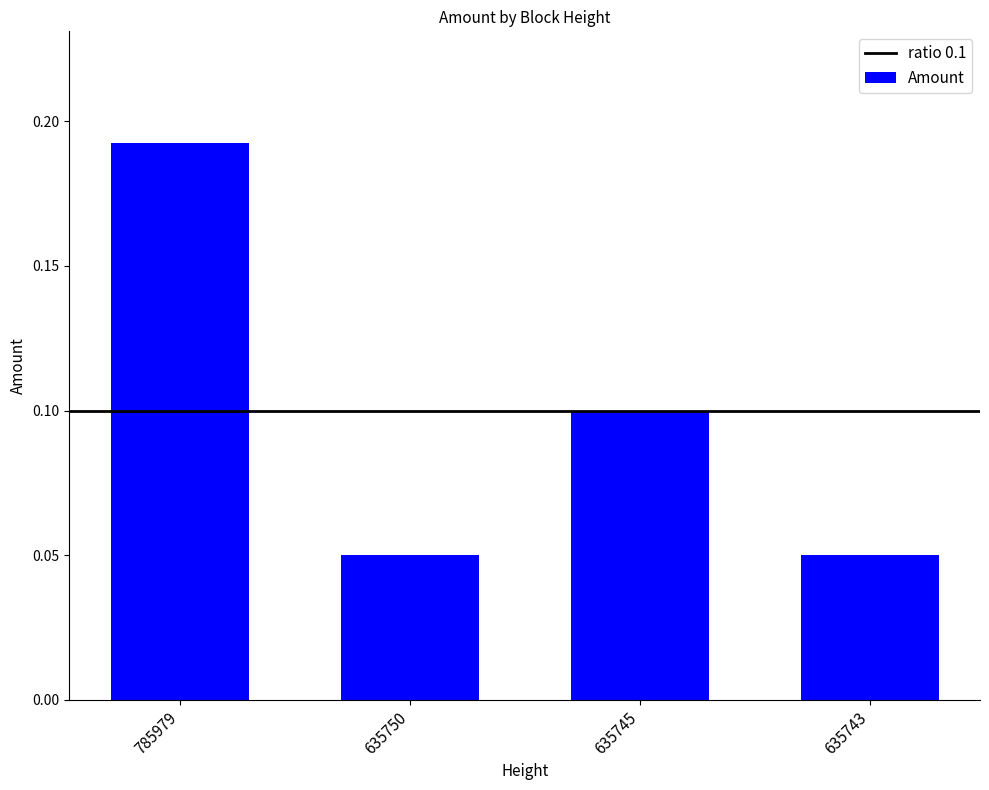

True or false: the data shows 0.1 at 635745.

True